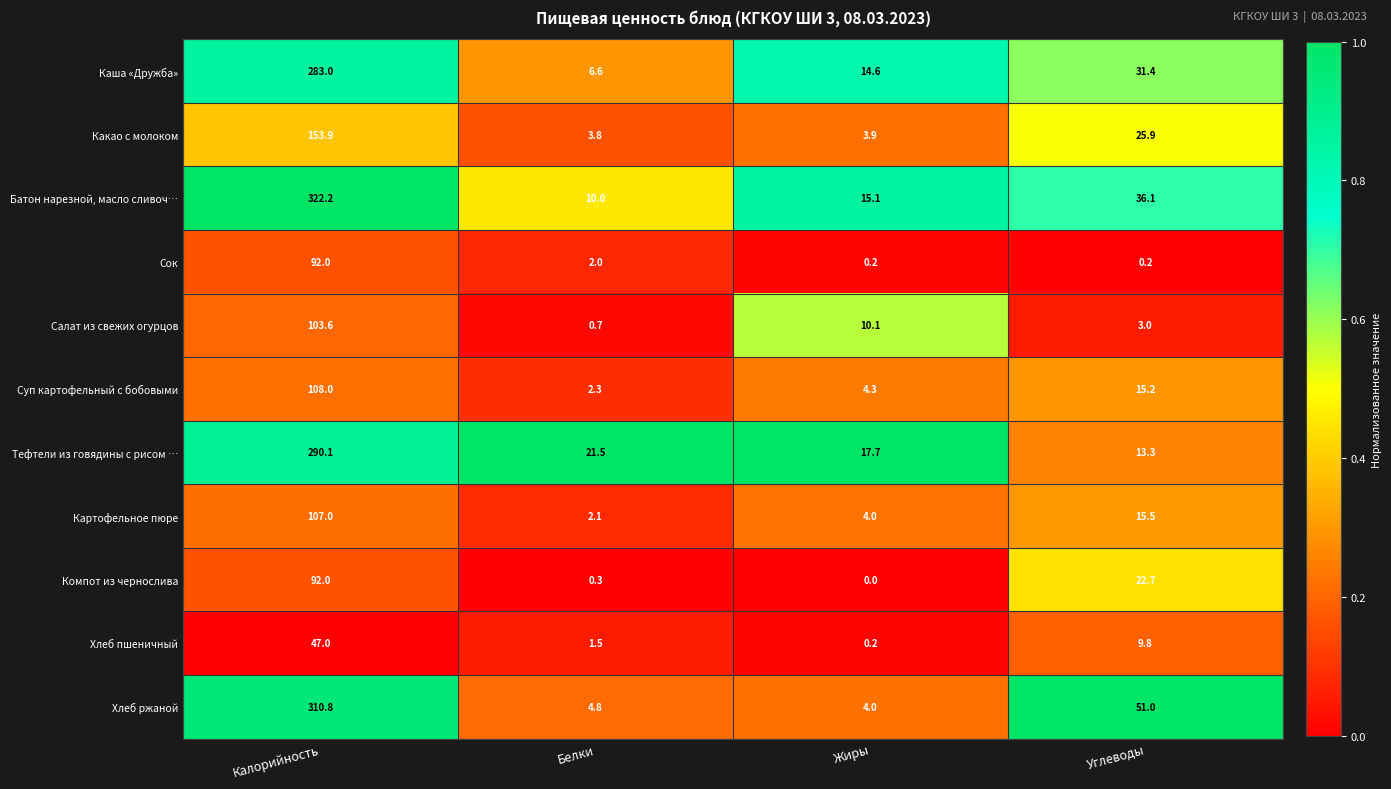

List the labels in order of Какао с молоком value, largest first.

Калорийность, Углеводы, Жиры, Белки